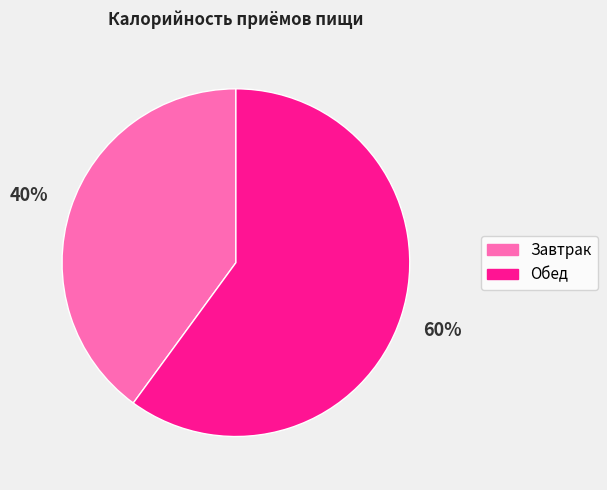

Combined, do Завтрак and Обед account for over 50%?

Yes